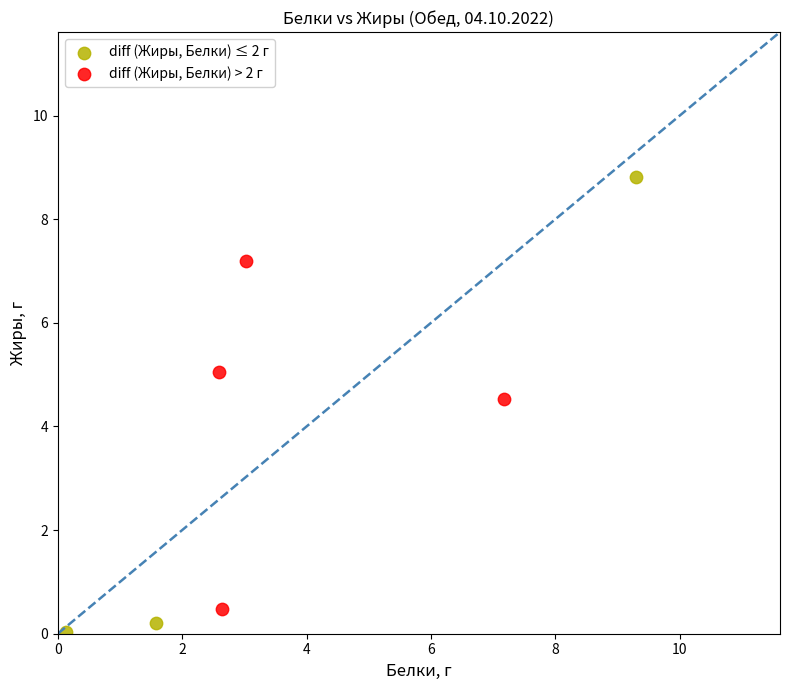

Which series contains the lowest Y value?

diff (Жиры, Белки) ≤ 2 г